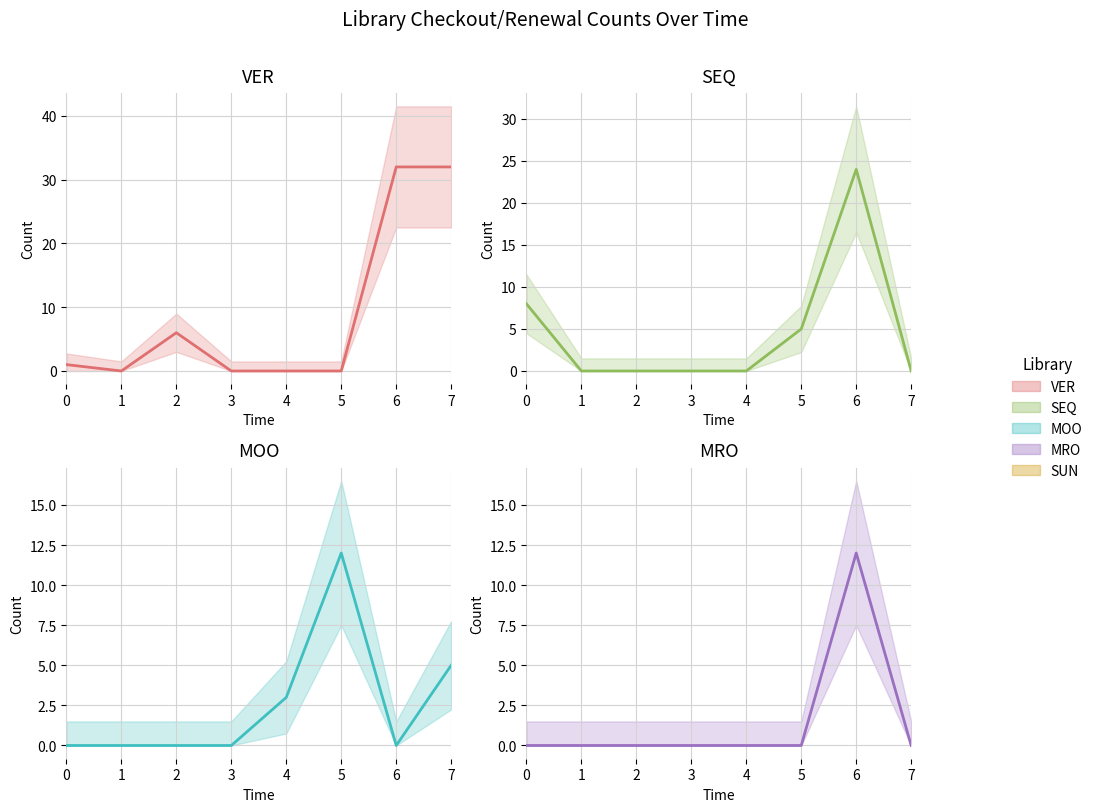

Which series ends up on top after the final intersection of MOO and SEQ?

MOO